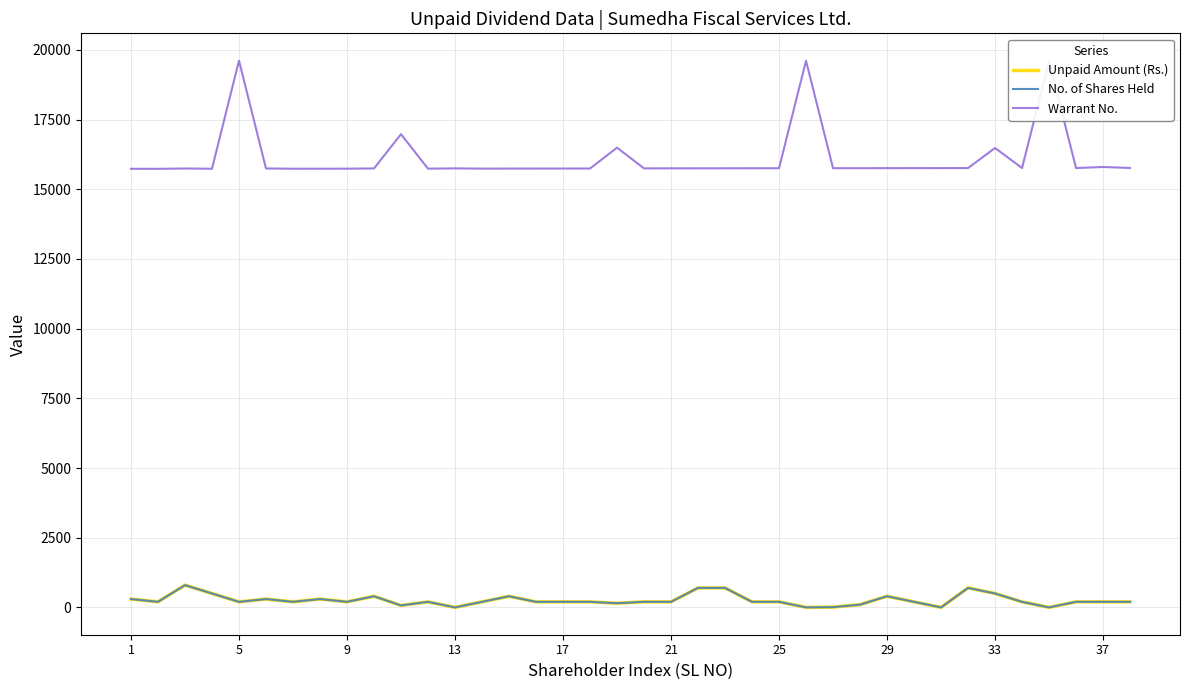

Does the chart display data point markers on the line(s)?

No